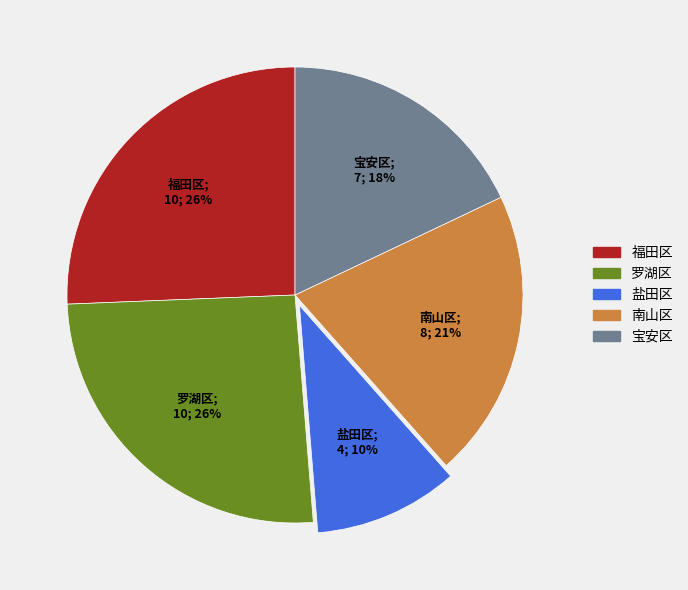

True or false: 盐田区 accounts for 10% of the total.

True